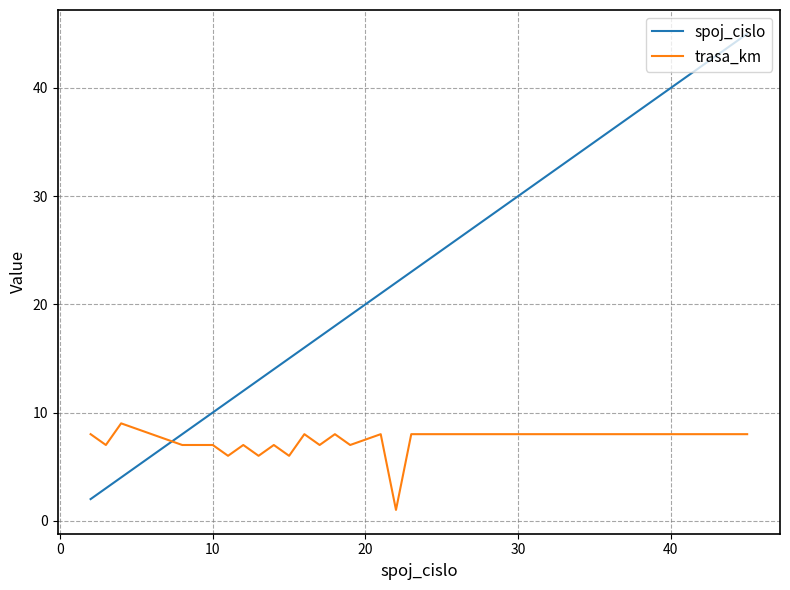

True or false: spoj_cislo and trasa_km intersect in this chart.

True